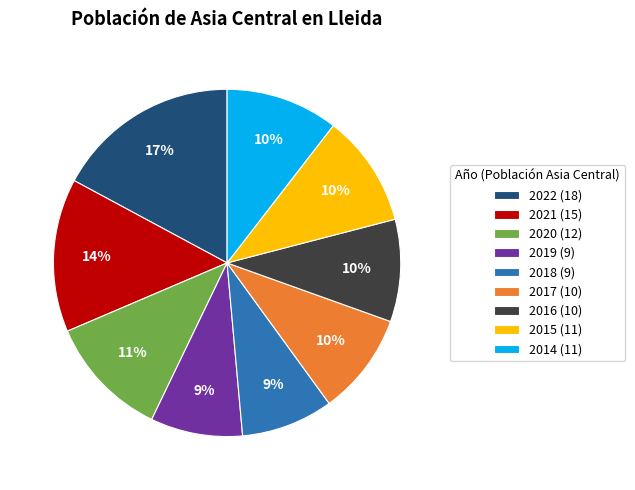

Combined, do 2017 (10) and 2019 (9) account for over 50%?

No